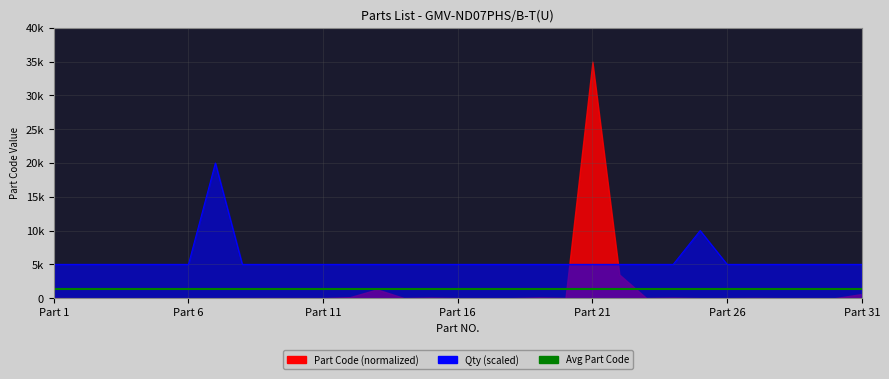

What is the value of the 17th point from the left?

5000